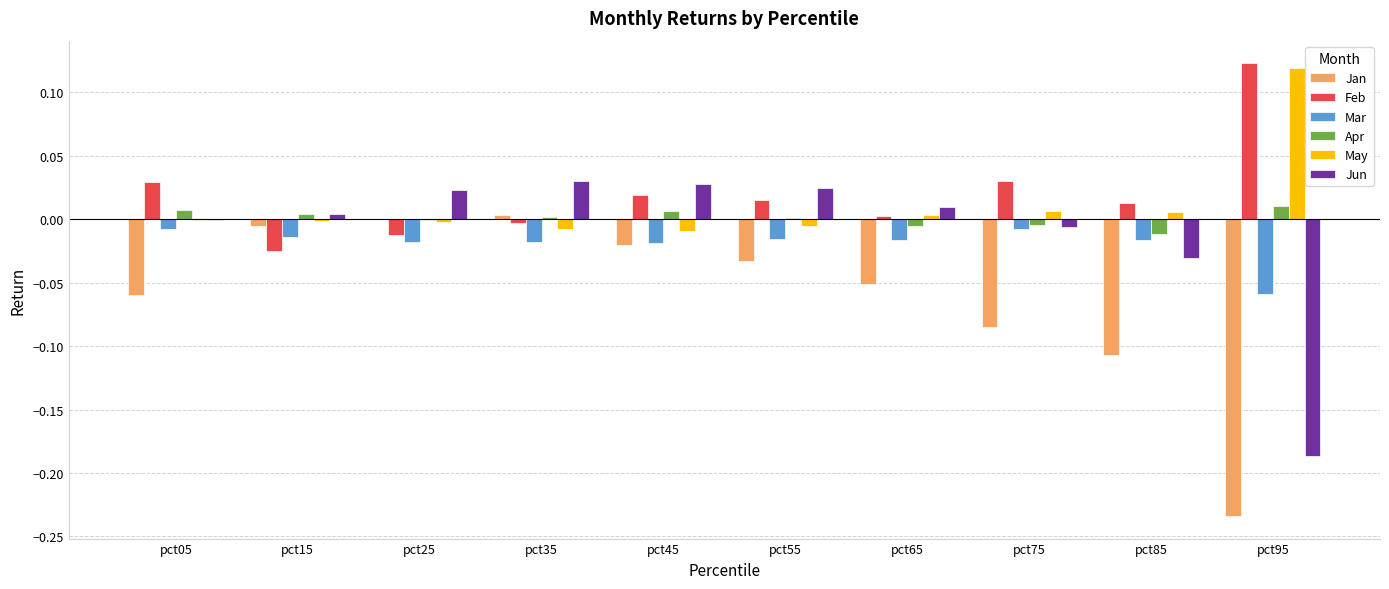

Which label corresponds to the largest value in the chart?

pct95